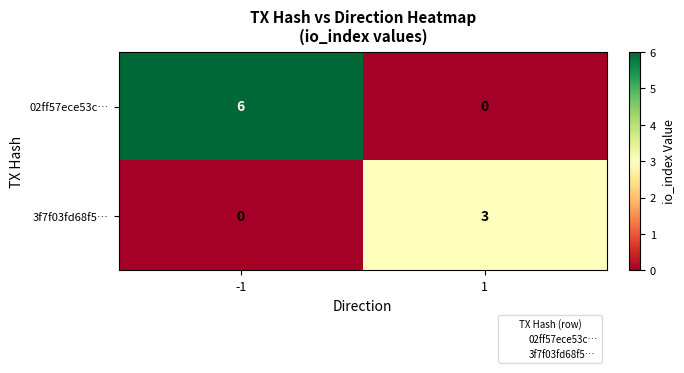

How many series are shown in this chart?

2